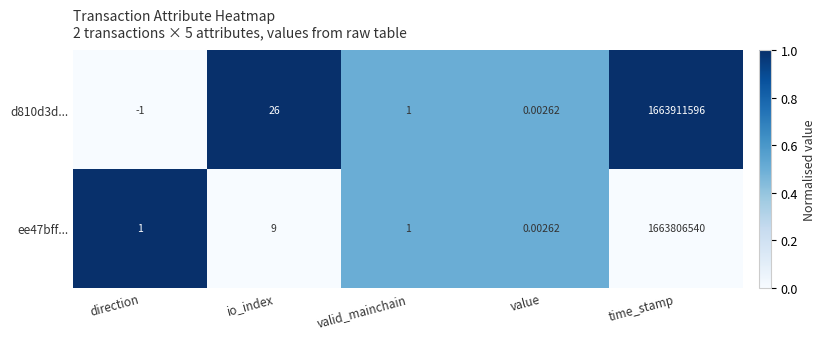

Rank the series at direction from lowest to highest value.

d810d3d..., ee47bff...